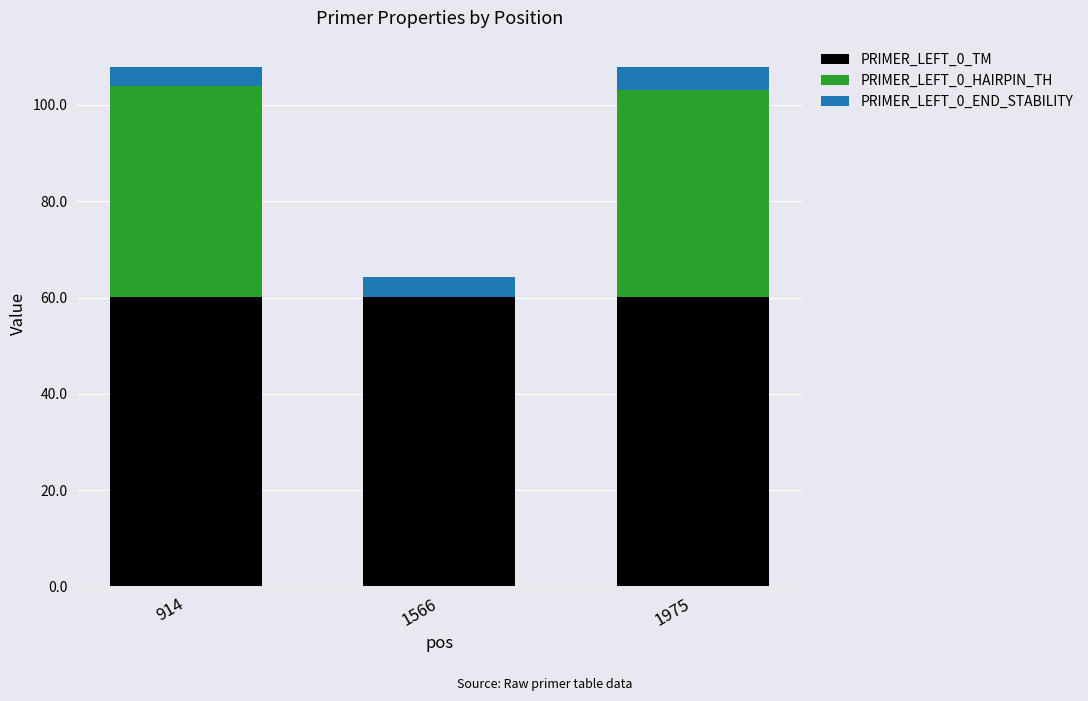

What is the sum of the PRIMER_LEFT_0_TM values at 914 and 1566?

120.2